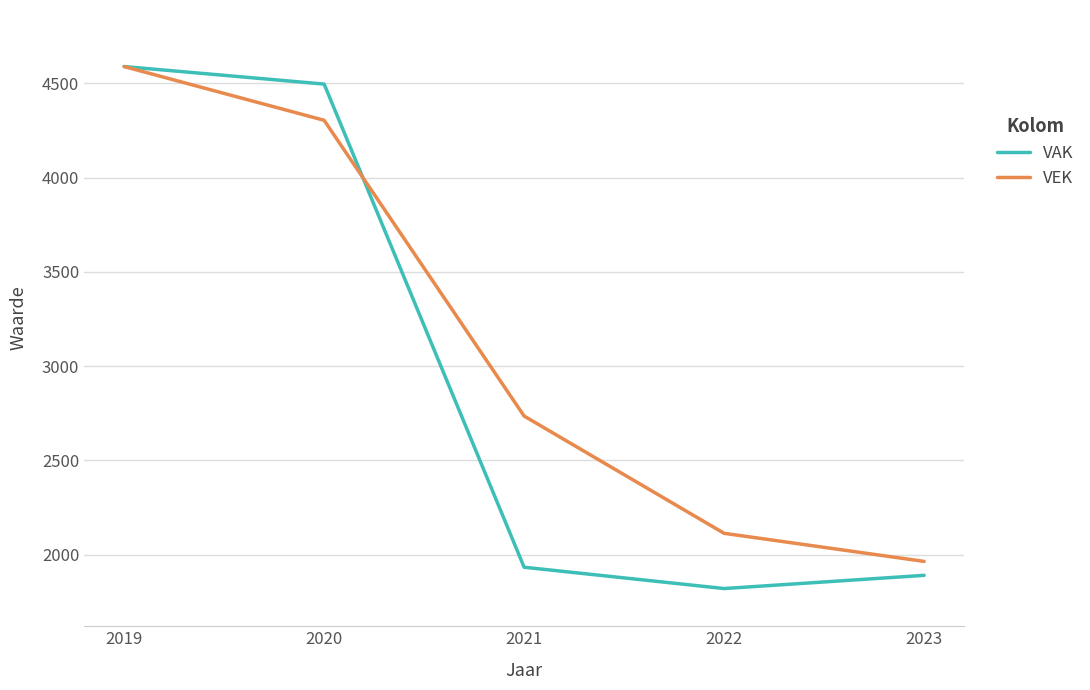

Where is VEK nearest to the value 3276?

2021